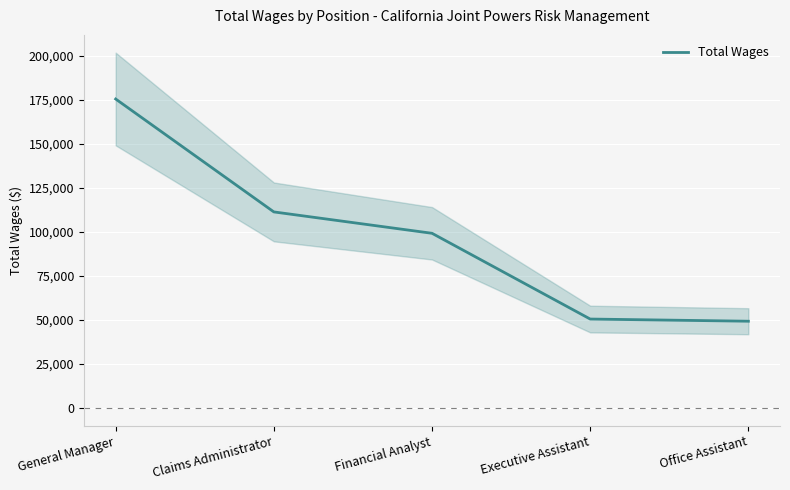

Which label corresponds to the largest value in the chart?

General Manager